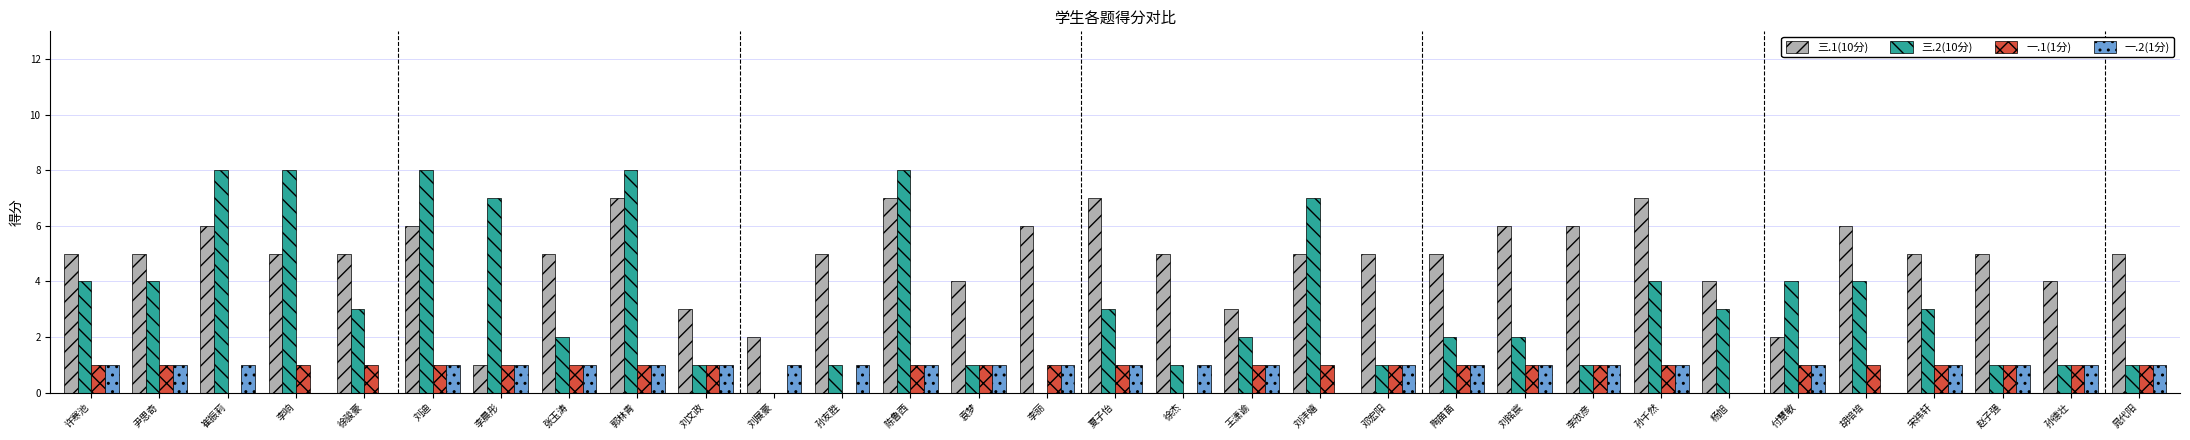

What is the total value across all series at 李晨彤?

10